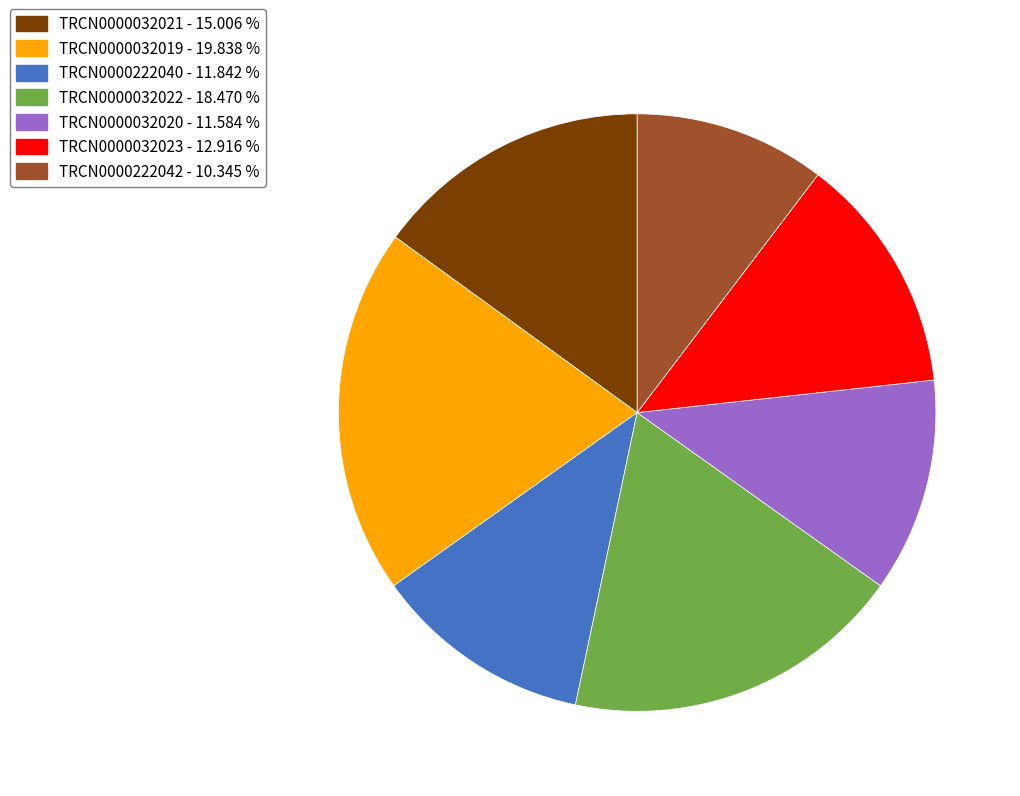

Count the number of slices in the pie.

7